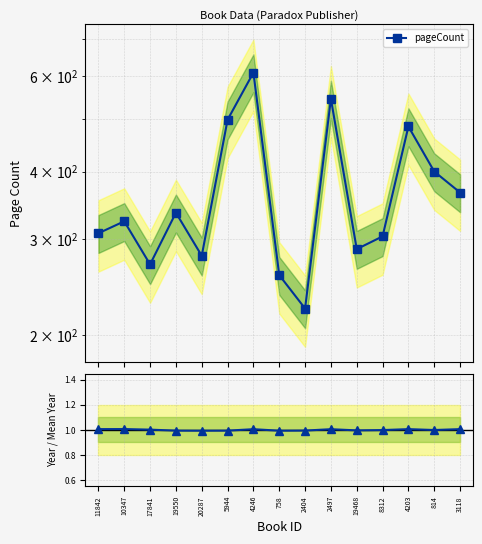

At how many categories does at least one series exceed 416?

4